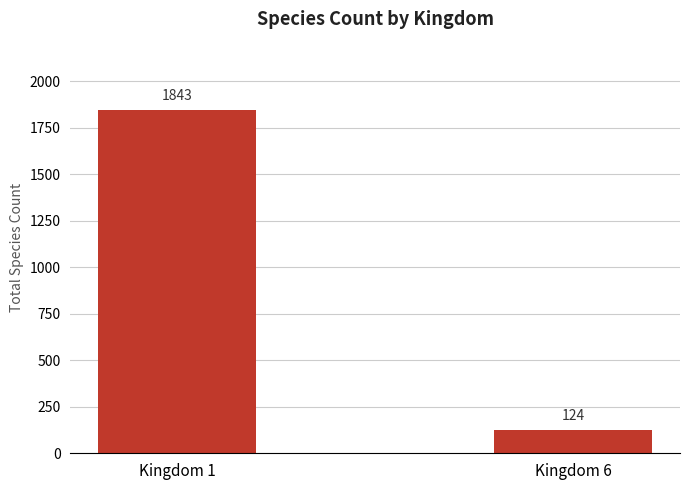

Rank the categories by value from lowest to highest.

Kingdom 6, Kingdom 1